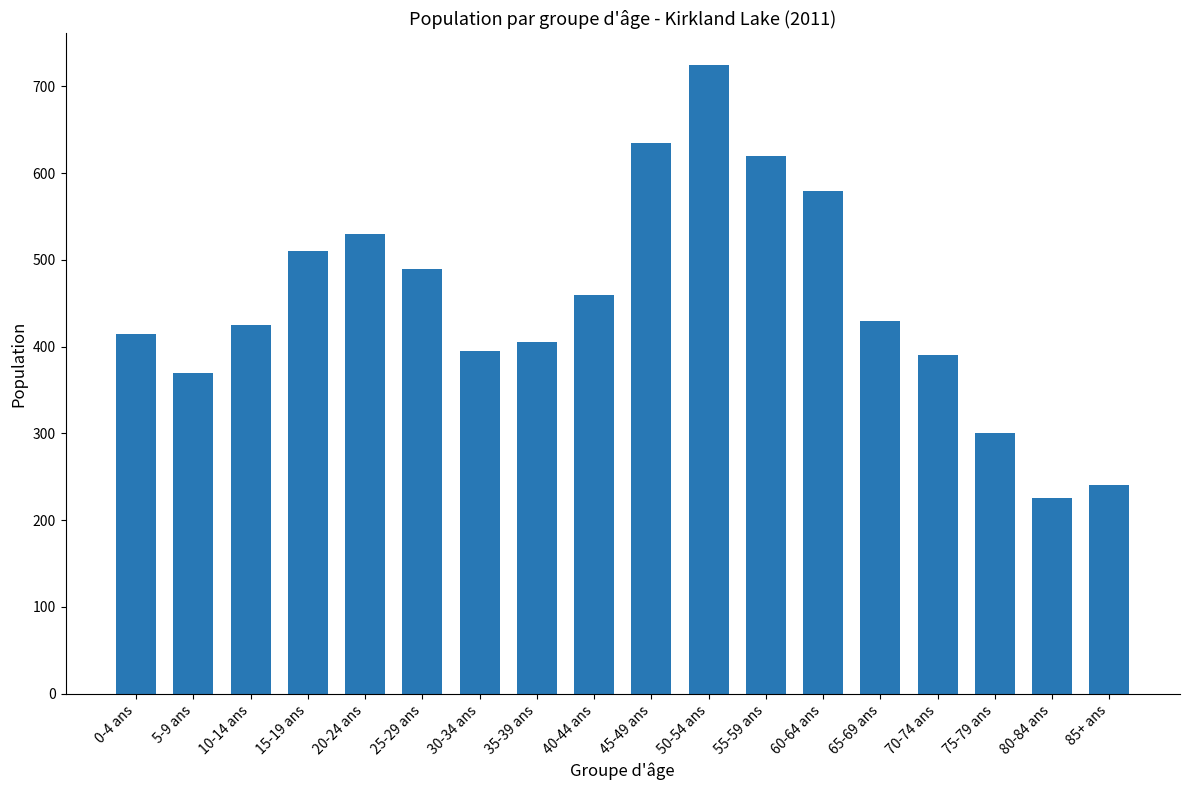

What is the label of the 4th bar from the right?

70-74 ans